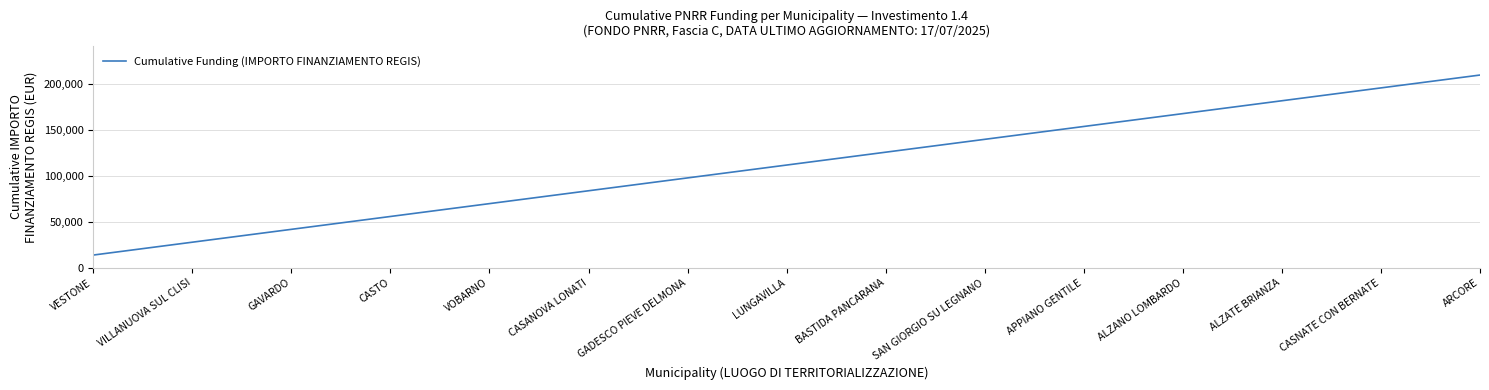

How many lines are shown in the chart?

1